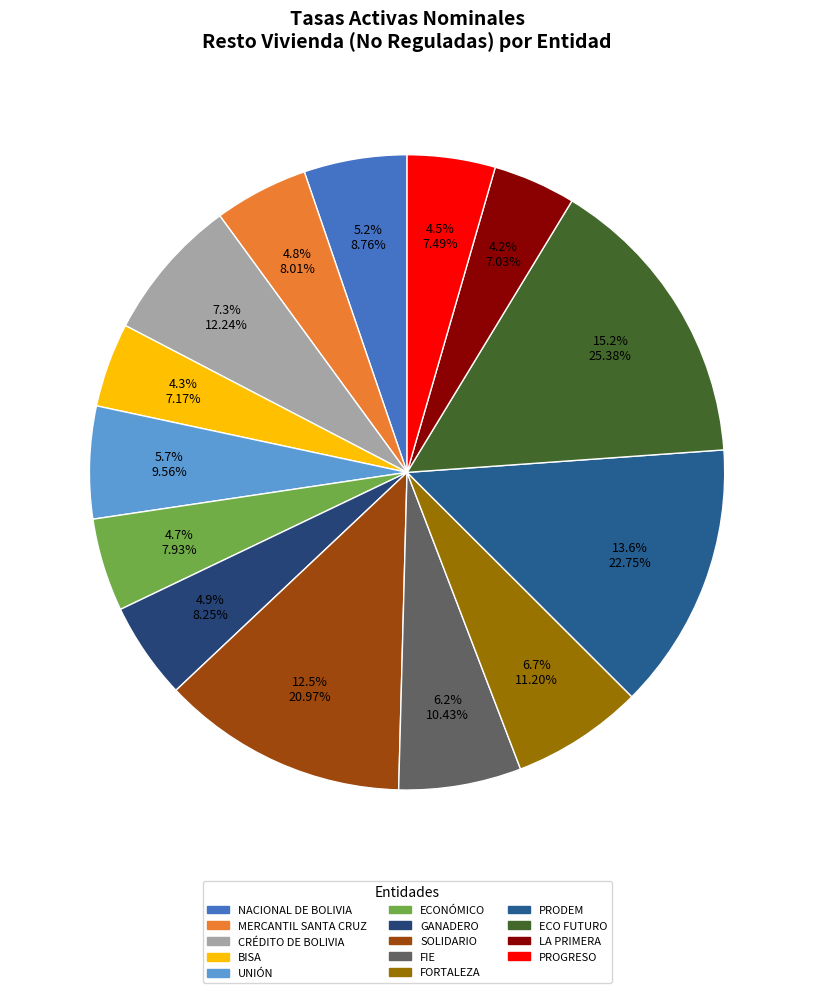

To the nearest percent, what is the average slice percentage?

7%